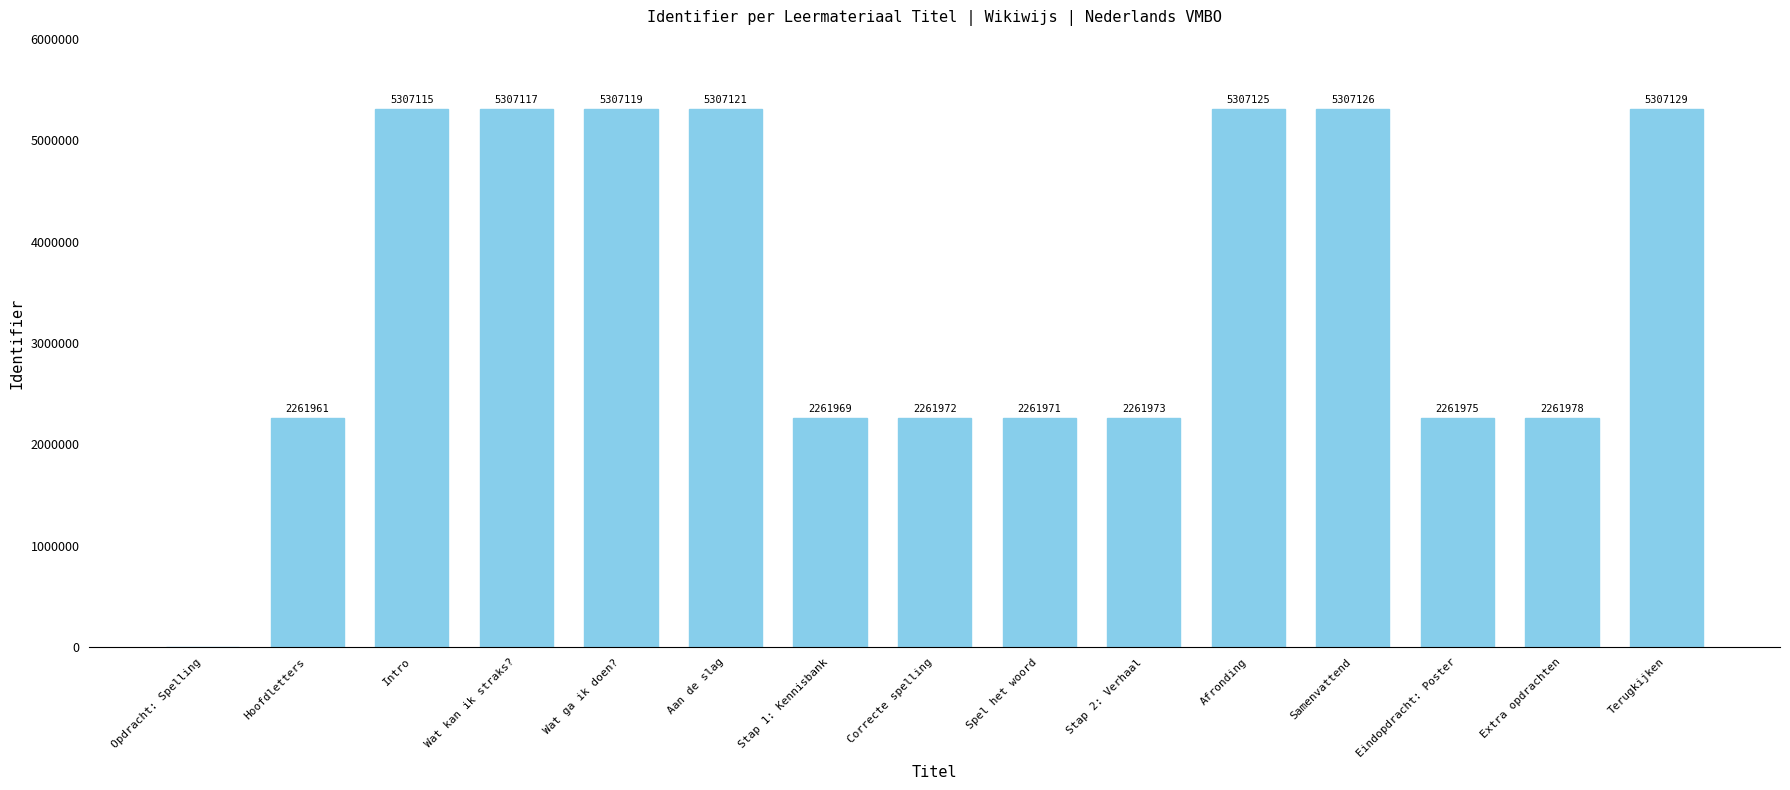

What is the sum of all values?

52983651